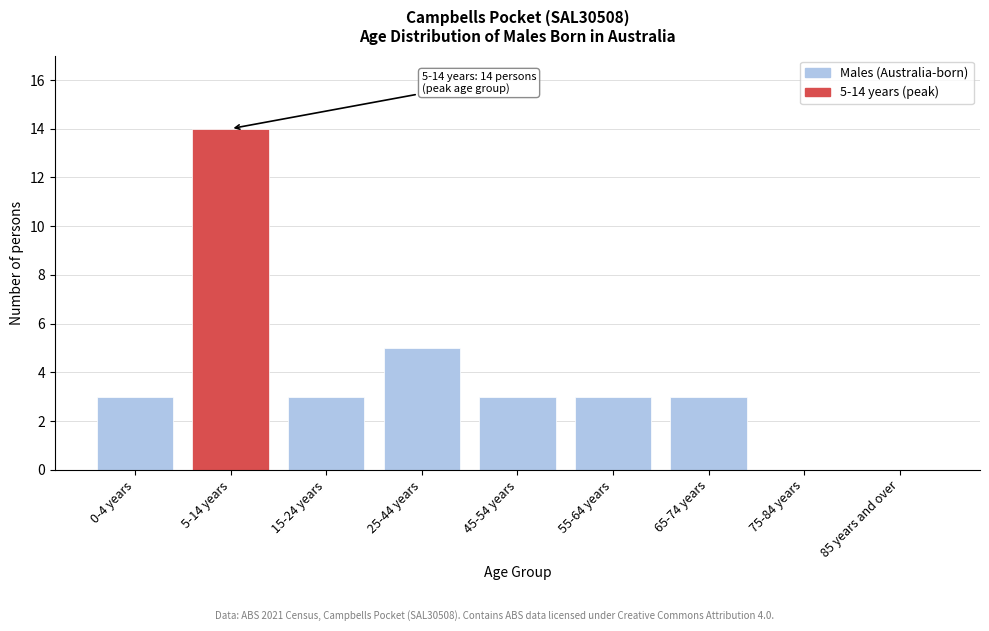

Reading left to right, list all the values displayed in this chart.

0-4 years=3	5-14 years=14	15-24 years=3	25-44 years=5	45-54 years=3	55-64 years=3	65-74 years=3	75-84 years=0	85 years and over=0